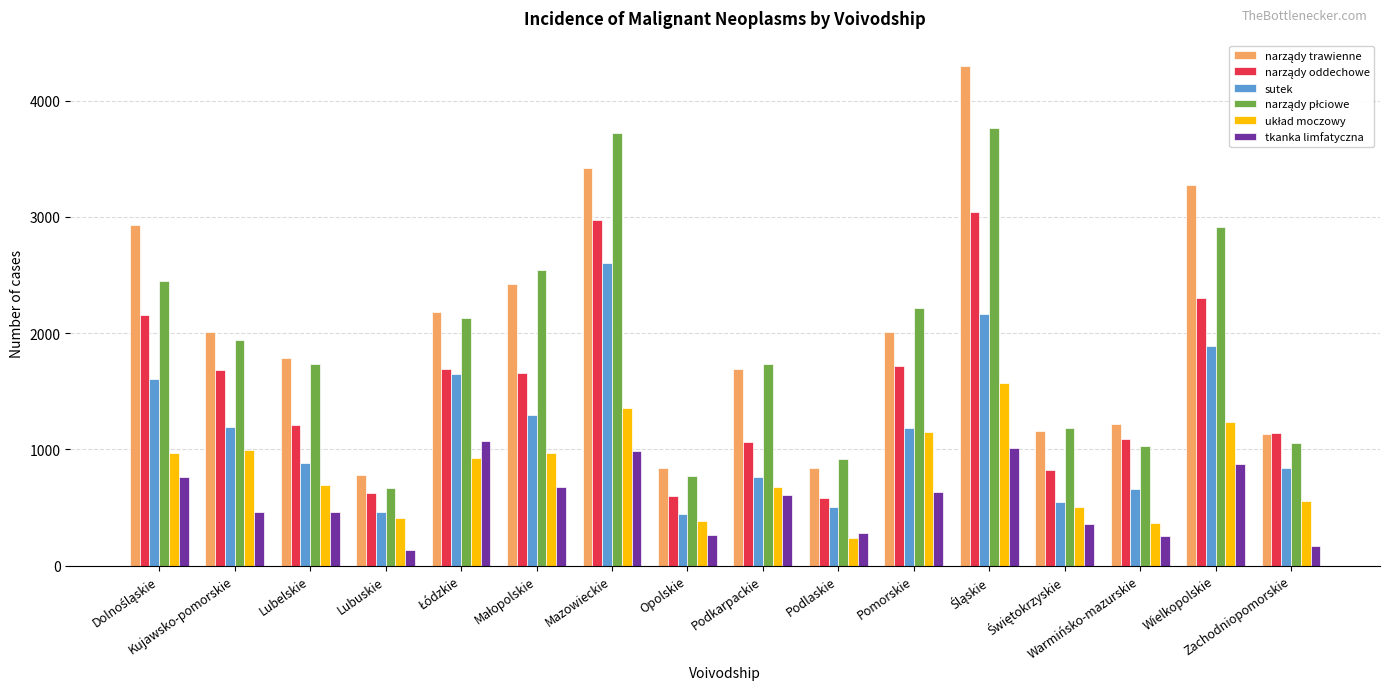

What is the minimum value shown in the chart?

137